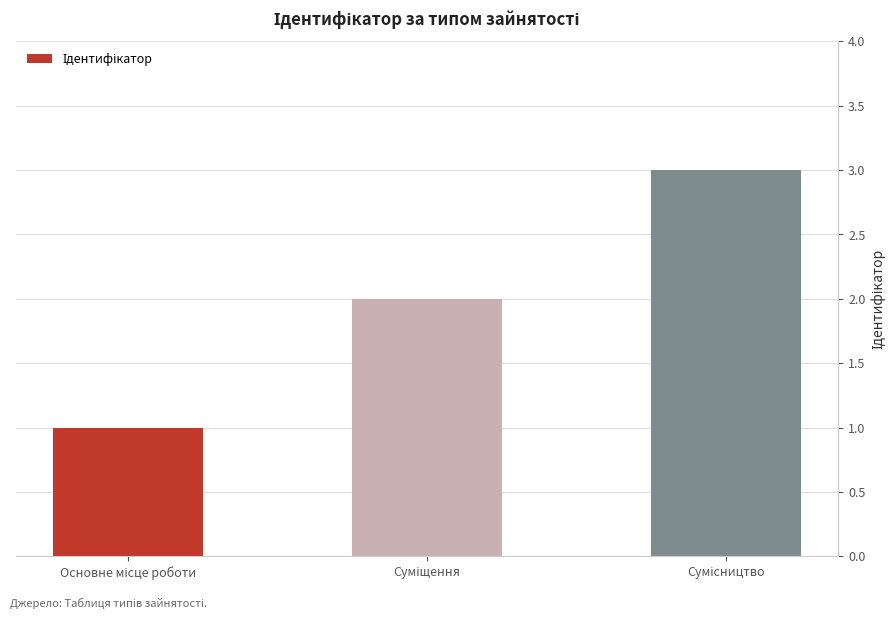

How many values are between 1 and 3?

3